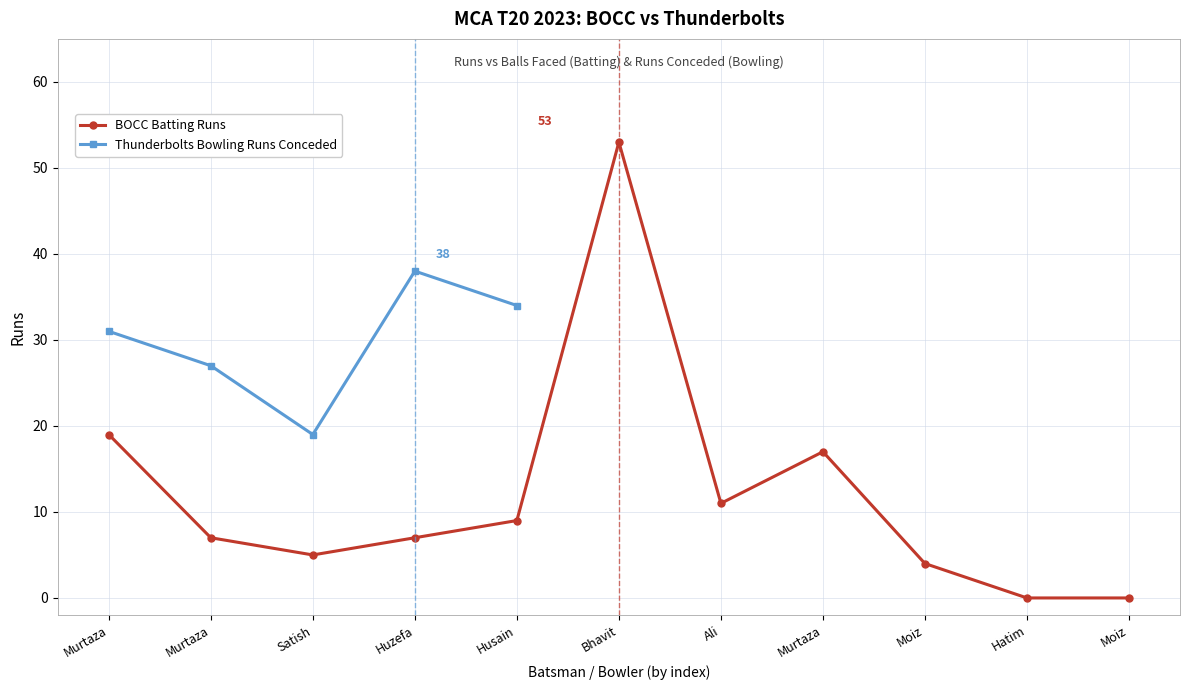

List the labels in order of value, smallest first.

Hatim, Moiz, Moiz, Satish, Murtaza, Huzefa, Husain, Ali, Murtaza, Murtaza, Bhavit